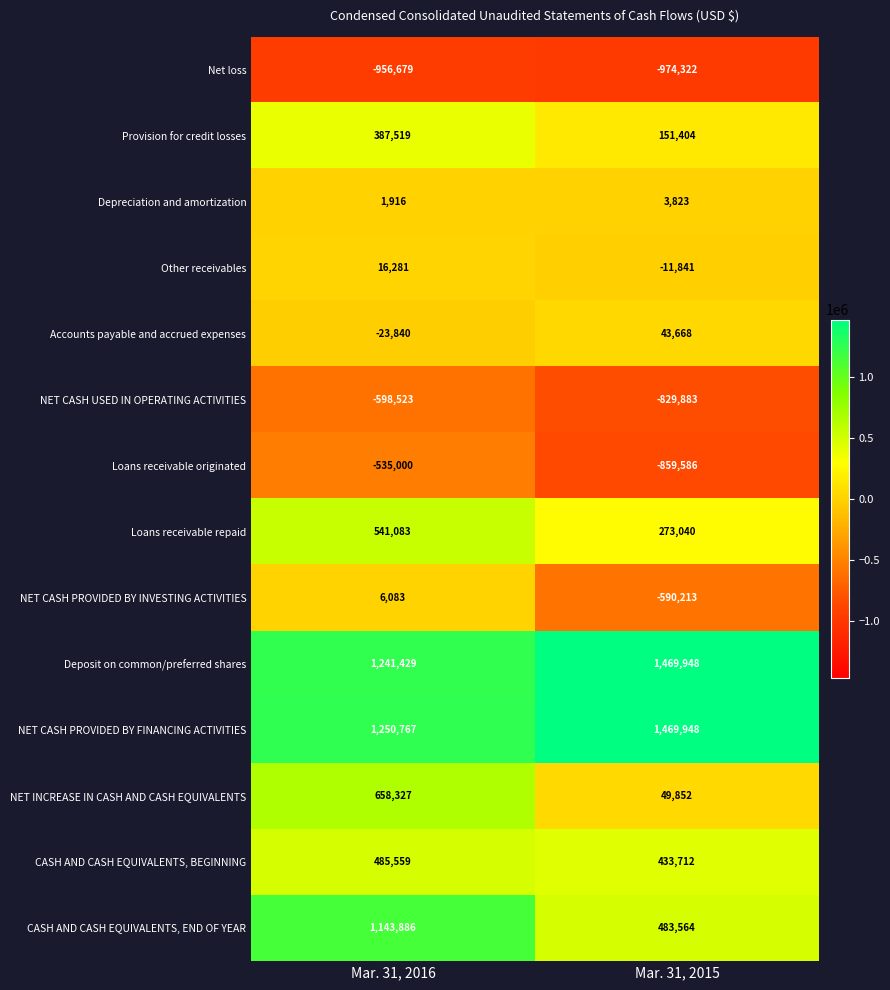

What is the approximate value of NET INCREASE IN CASH AND CASH EQUIVALENTS at Mar. 31, 2016, to the nearest 100?

658300